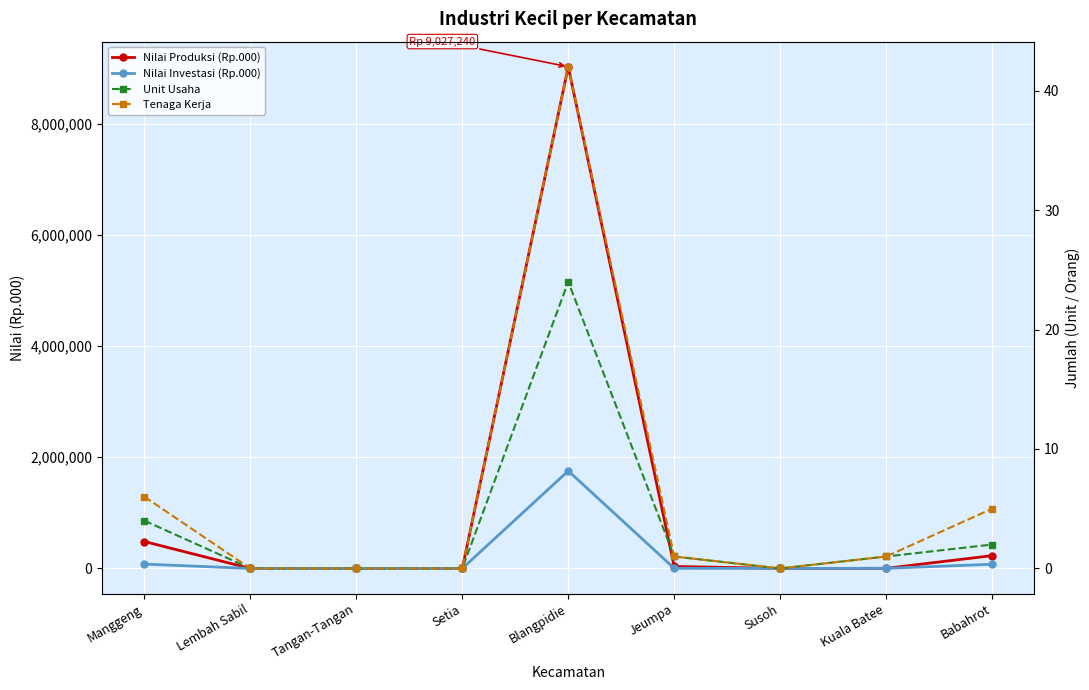

What position from the right is Setia?

6